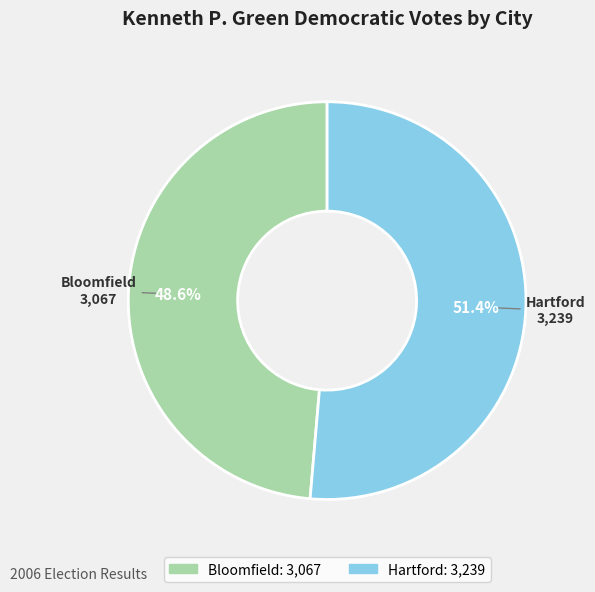

The Bloomfield slice represents 59% of the pie. True or false?

False